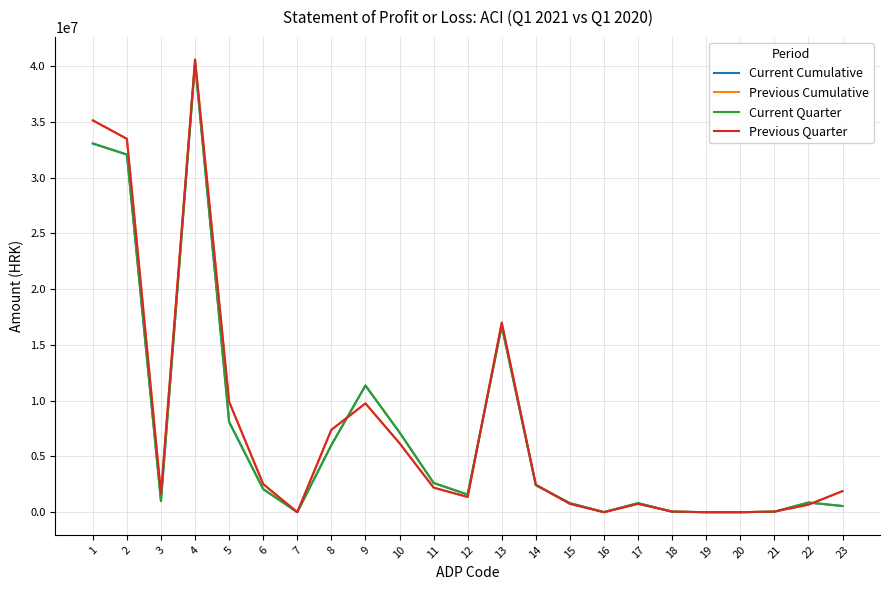

Does the chart have visible grid lines?

Yes